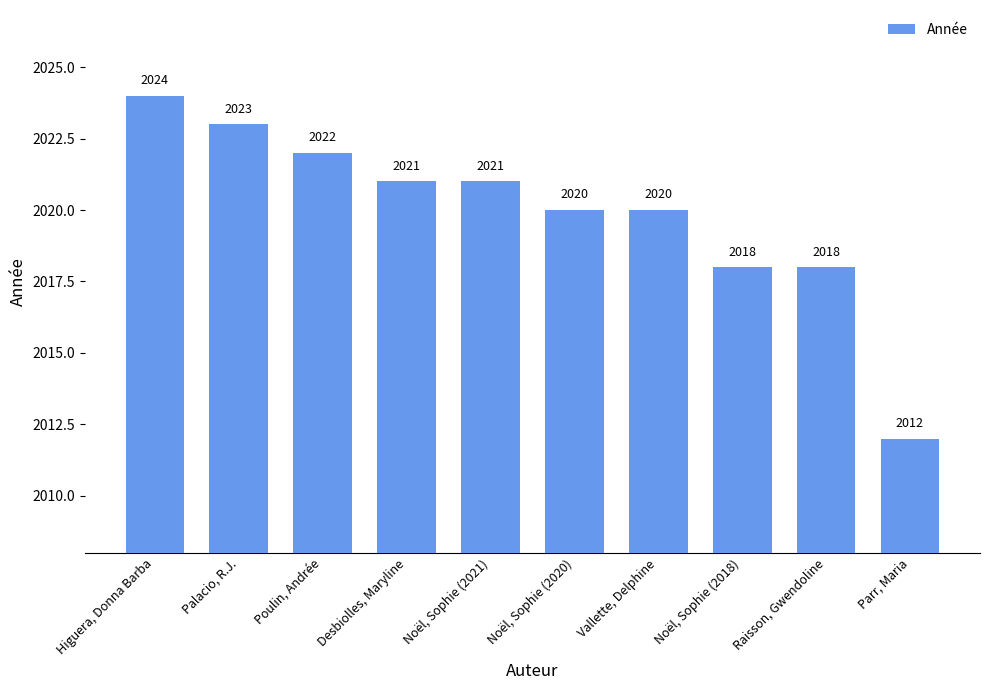

The chart shows a value of 2020 at Vallette, Delphine. True or false?

True